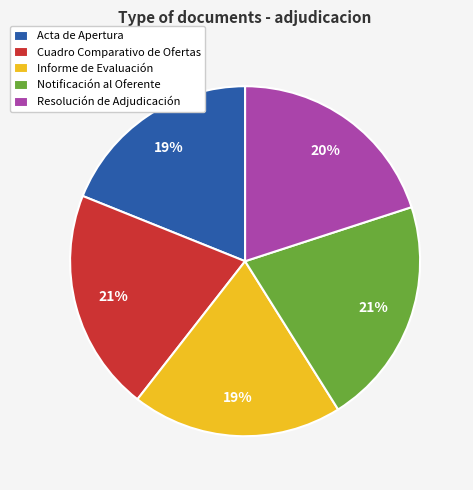

Is there a majority slice in this chart?

No